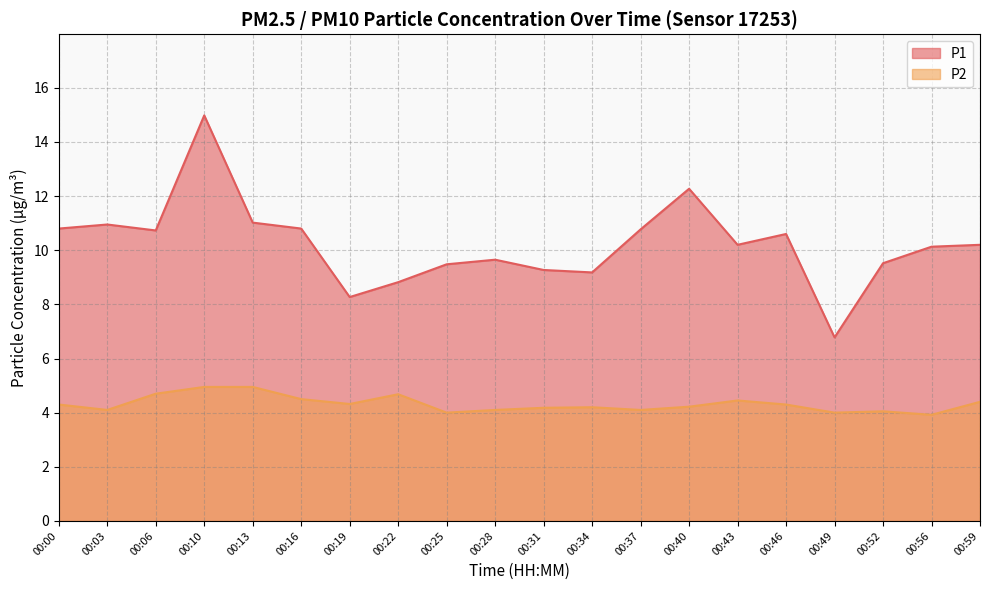

True or false: P1 and P2 intersect in this chart.

False